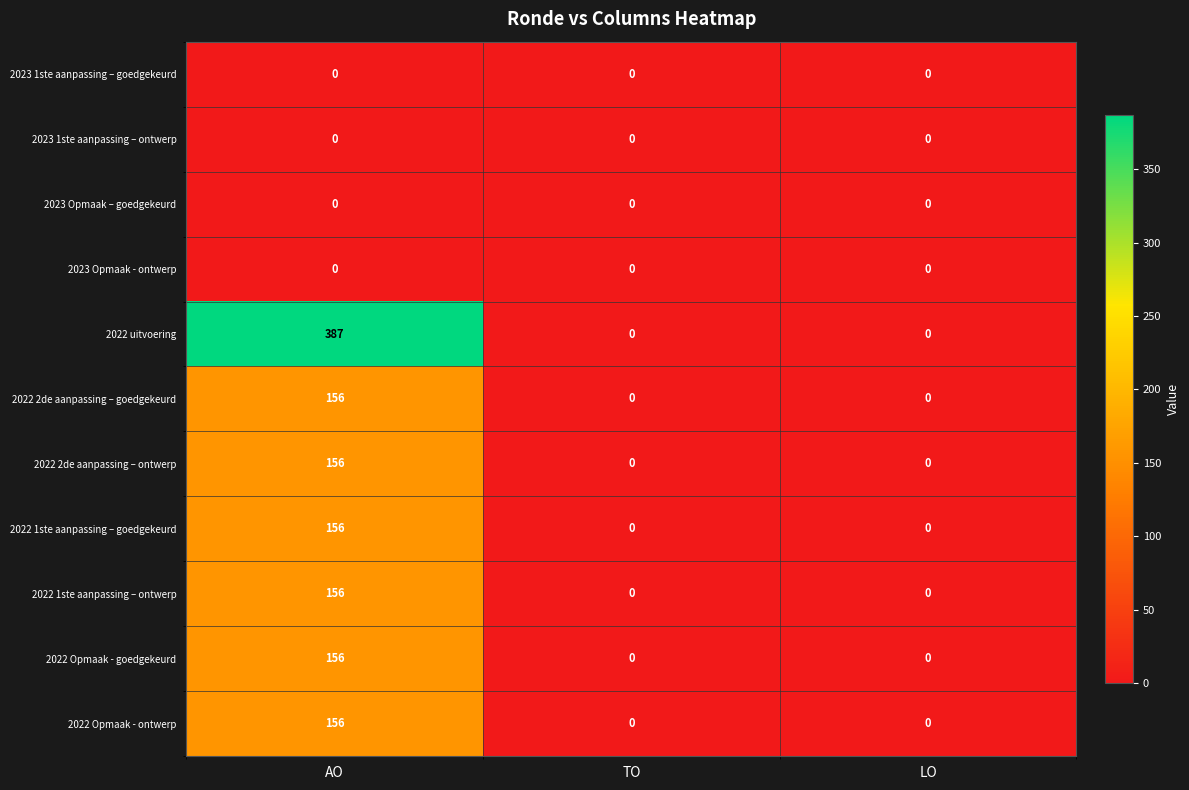

Which series changed the most between AO and TO?

2022 uitvoering